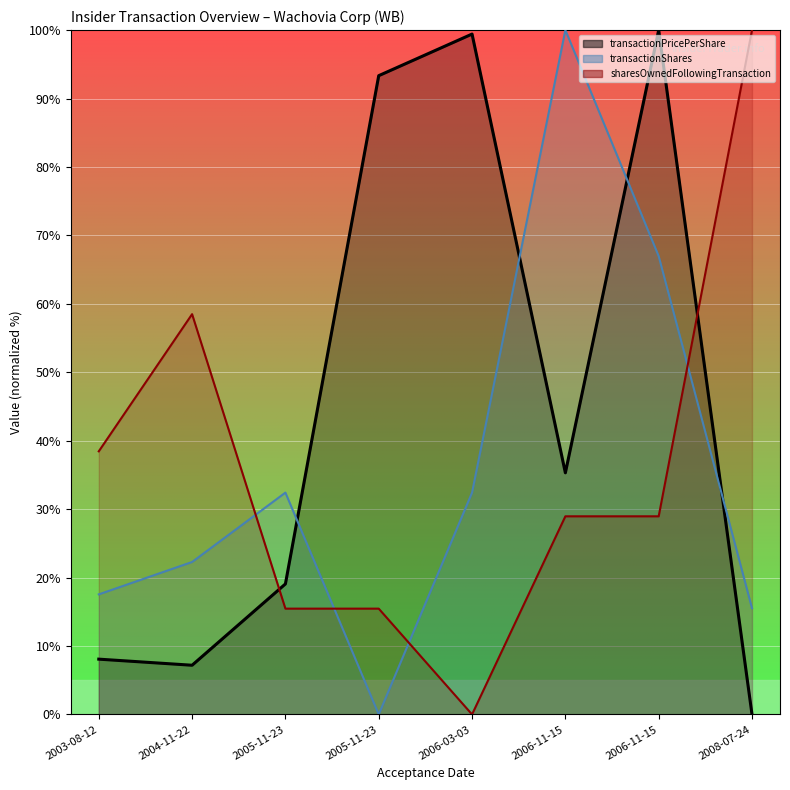

Between 2003-08-12 and 2005-11-23, which series saw the biggest shift?

transactionPricePerShare